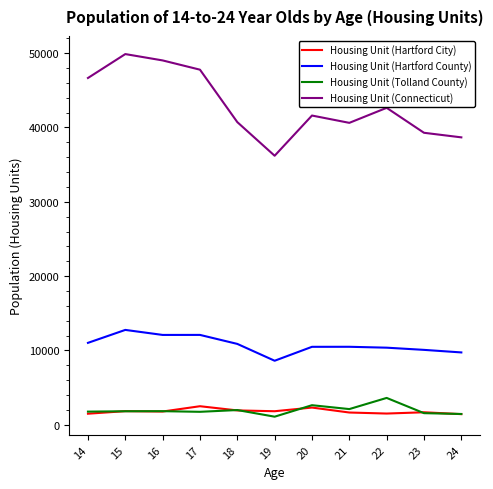

What is the smallest value displayed?

1097